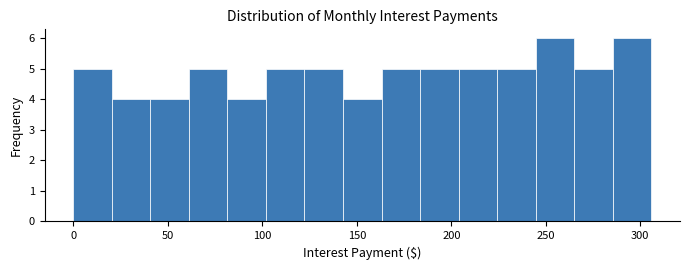

What is the height of the bar covering 285 to 305 on the x-axis? Neither the bar edges nor the heights are printed on the chart, so give them approximately, as read against the axes.

6